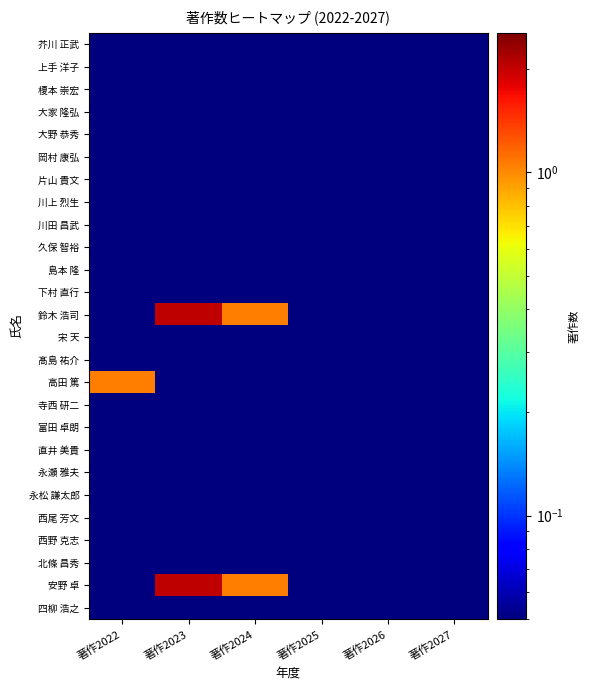

List the series in order of their peak value, lowest first.

芥川 正武, 上手 洋子, 榎本 崇宏, 大家 隆弘, 大野 恭秀, 岡村 康弘, 片山 貴文, 川上 烈生, 川田 昌武, 久保 智裕, 島本 隆, 下村 直行, 宋 天, 髙島 祐介, 寺西 研二, 富田 卓朗, 直井 美貴, 永瀬 雅夫, 永松 謙太郎, 西尾 芳文, 西野 克志, 北條 昌秀, 四柳 浩之, 高田 篤, 鈴木 浩司, 安野 卓